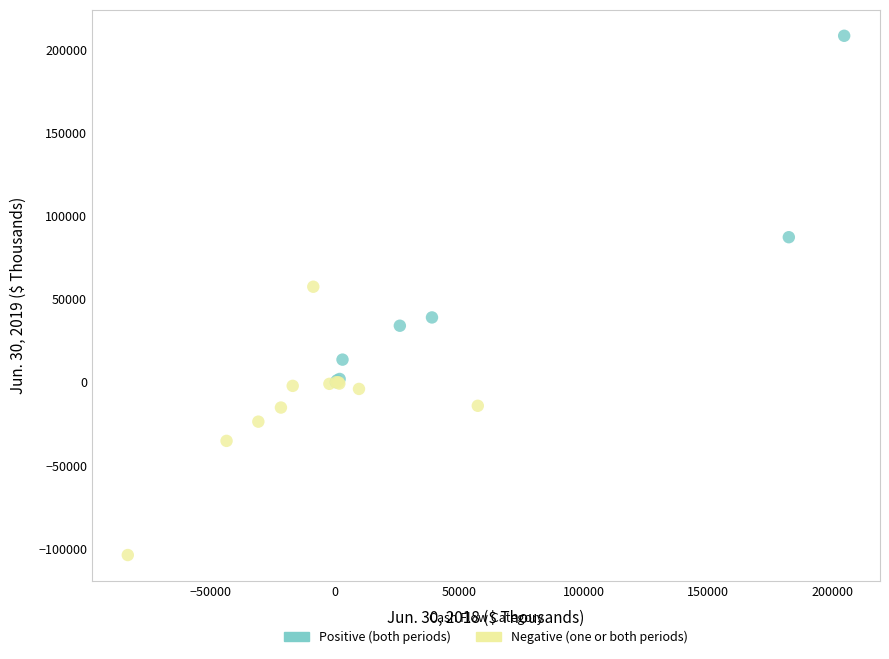

Which series has the widest spread of Y values?

Positive (both periods)